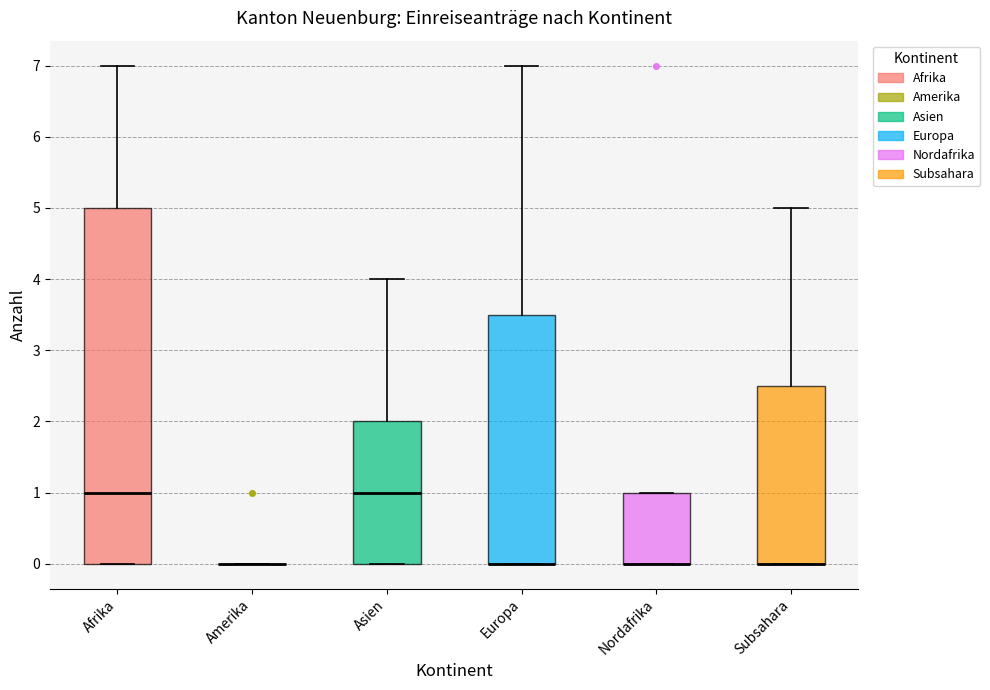

Where does the upper whisker of the box for Asien end on the y-axis? The values are not printed on the chart, so give them approximately, as read against the axis.

4.0